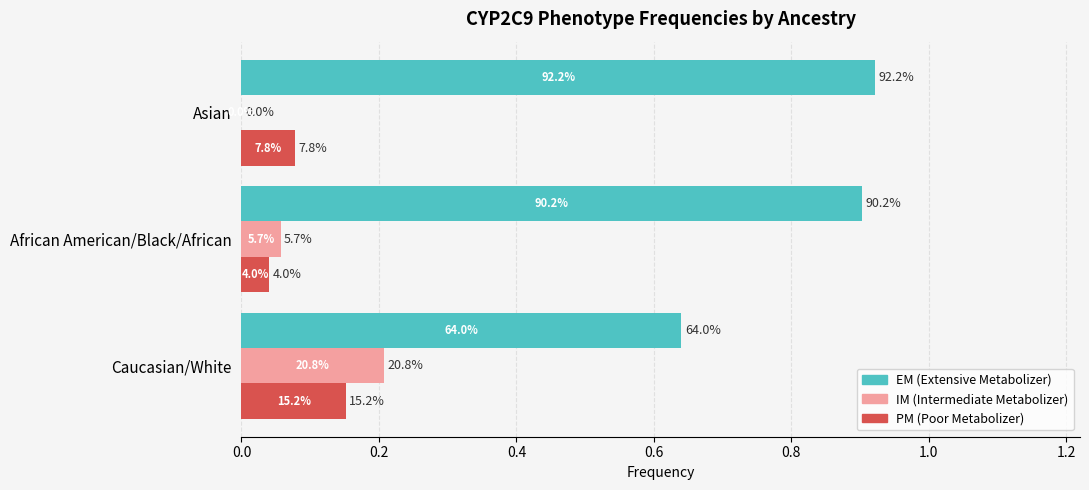

What are all the series names shown in the legend?

EM (Extensive Metabolizer), IM (Intermediate Metabolizer), PM (Poor Metabolizer)